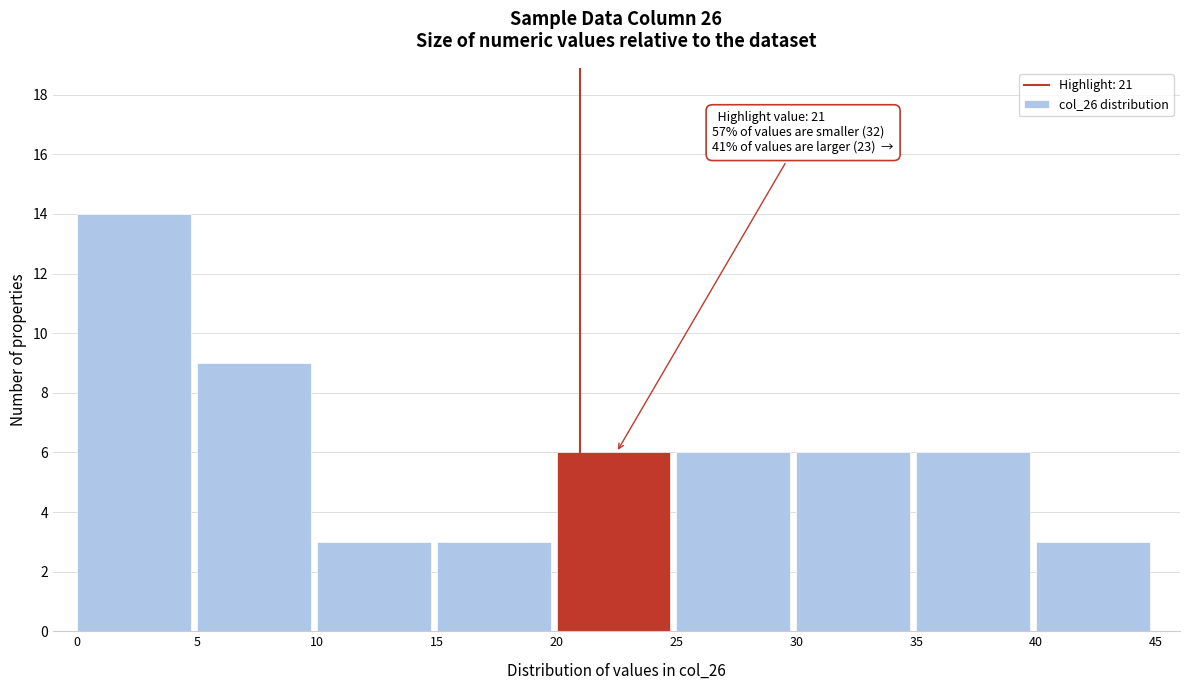

Which range on the x-axis has the tallest bar?

0 to 5